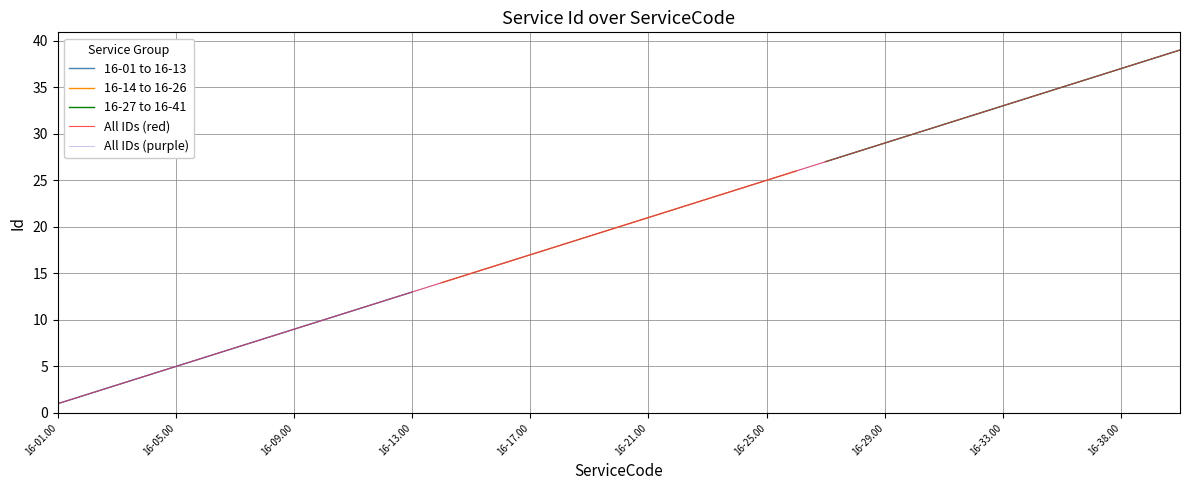

True or false: 16-01 to 16-13 and 16-14 to 16-26 cross at least once.

False